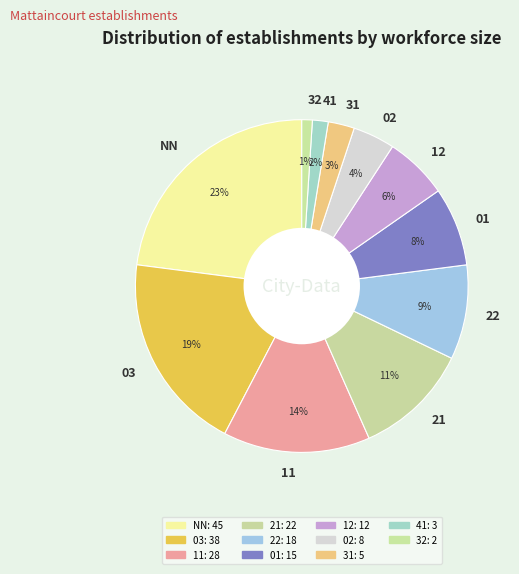

Rank the categories by value from lowest to highest.

32, 41, 31, 02, 12, 01, 22, 21, 11, 03, NN